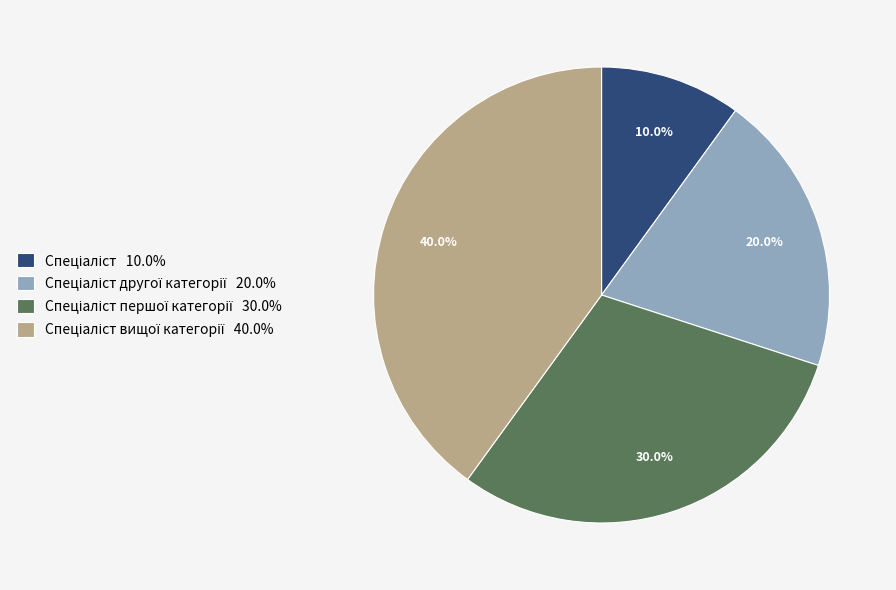

Does any single category account for the majority?

No